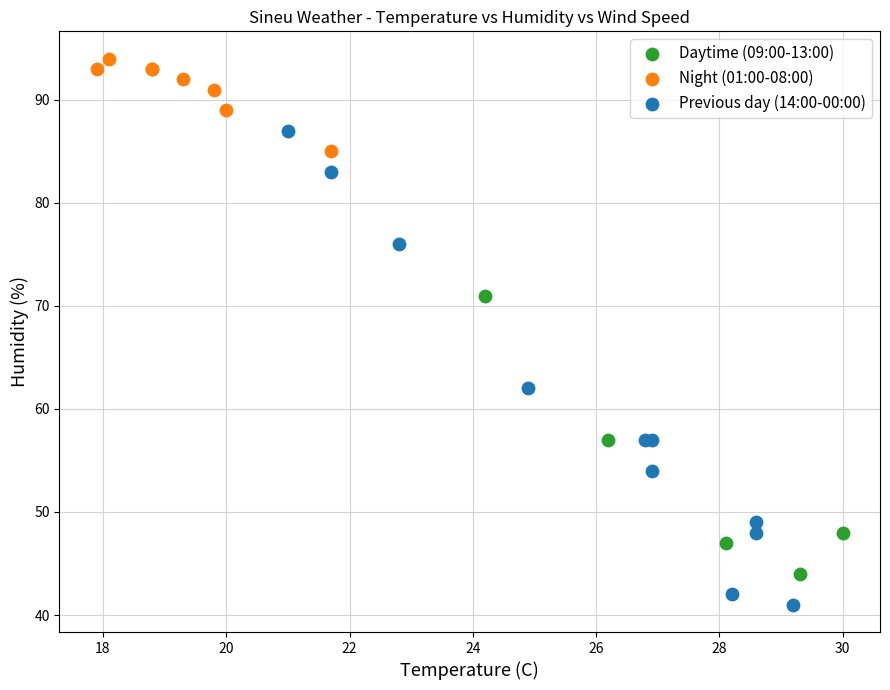

What are all the series names shown in the legend?

Daytime (09:00-13:00), Night (01:00-08:00), Previous day (14:00-00:00)